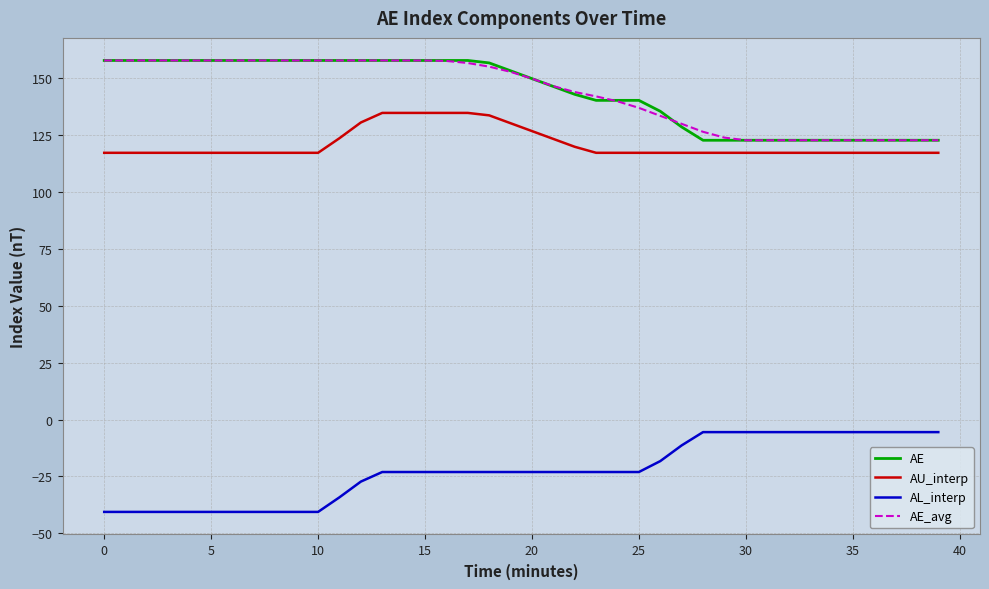

True or false: AE_avg and AL_interp cross at least once.

False